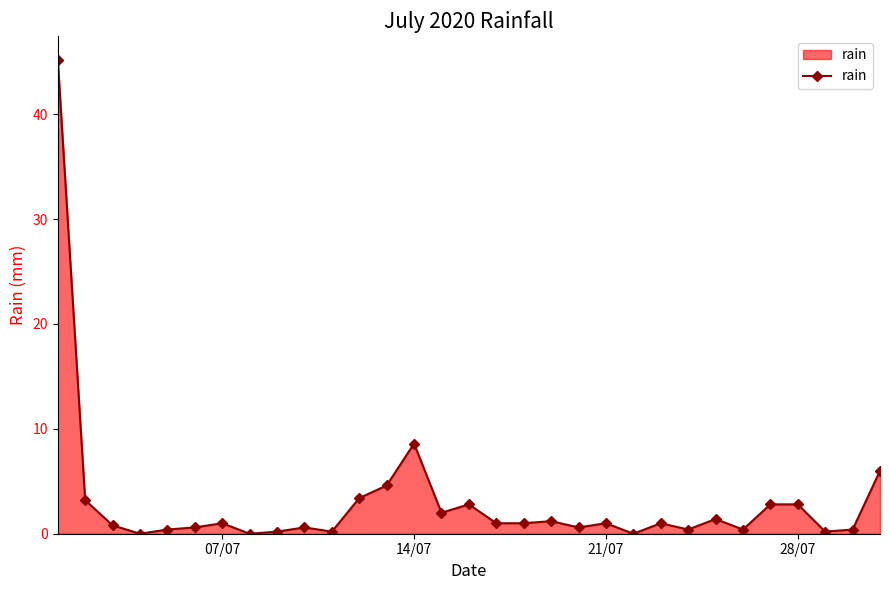

What is the maximum value shown in the chart?

45.2